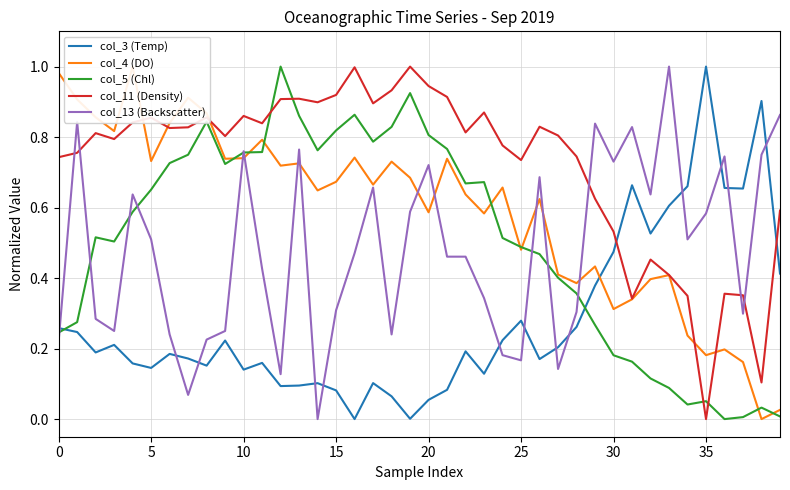

How many series are shown in this chart?

5